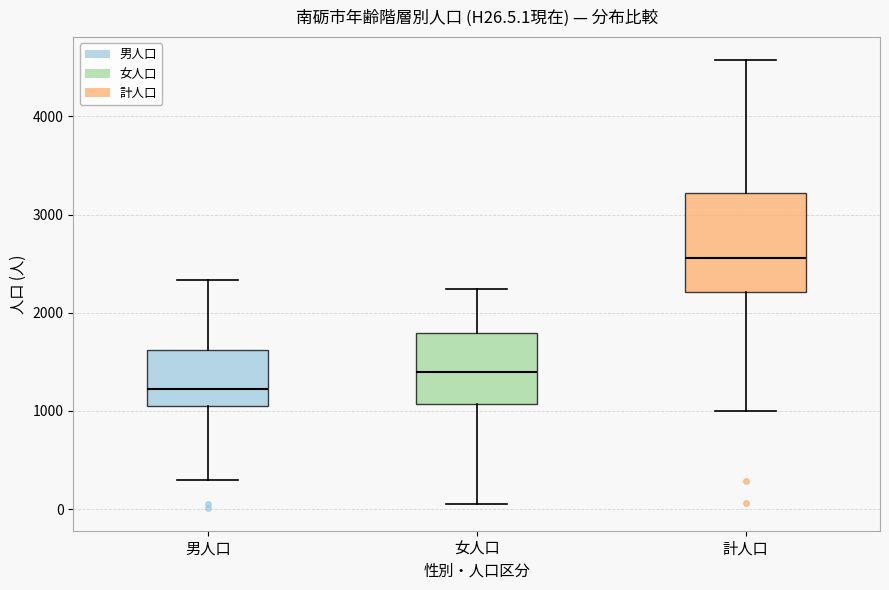

Reading left to right, read every box against the y-axis: the position of its median line, the range the box covers, and the ends of its whiskers. The values are not printed on the chart, so give them approximately, as read against the axis.

男人口: median 1200, box 1000 to 1600, whiskers 300 to 2300
女人口: median 1400, box 1100 to 1800, whiskers 100 to 2200
計人口: median 2600, box 2200 to 3200, whiskers 1000 to 4600